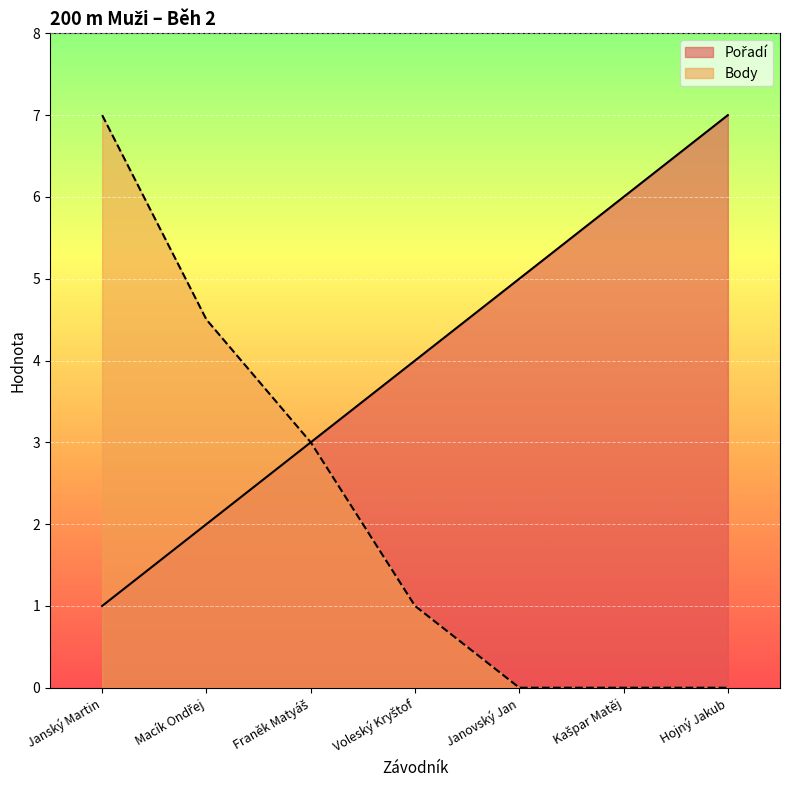

How many lines are shown in the chart?

2